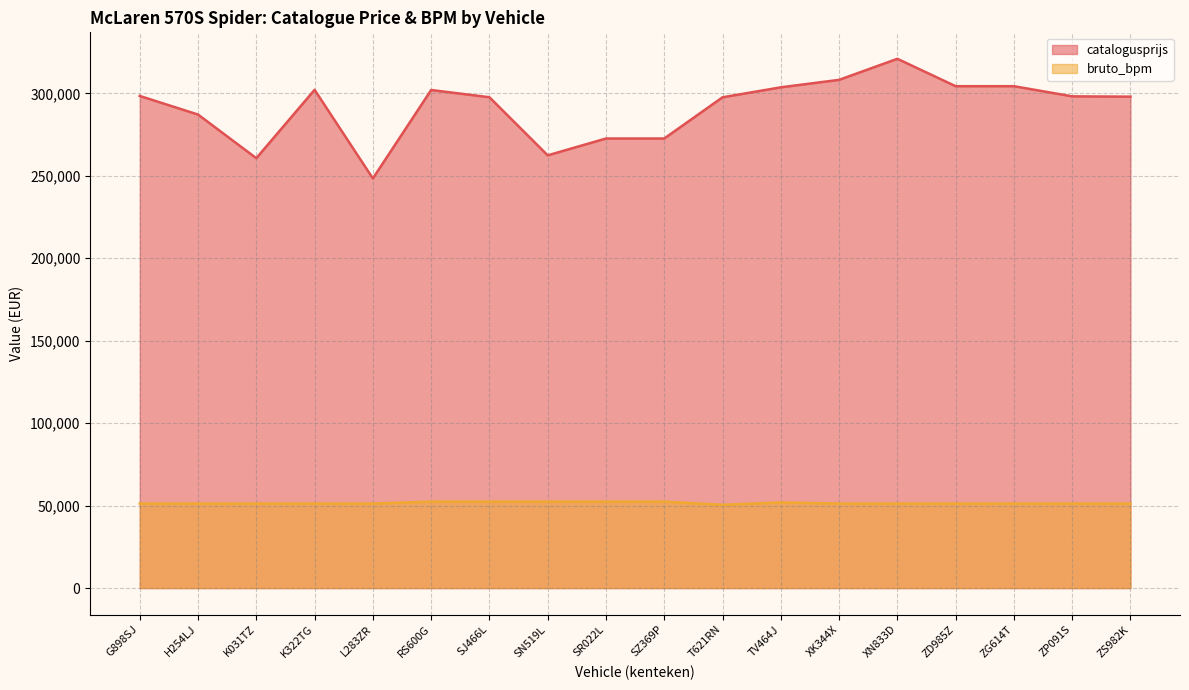

What are all the series names shown in the legend?

catalogusprijs, bruto_bpm